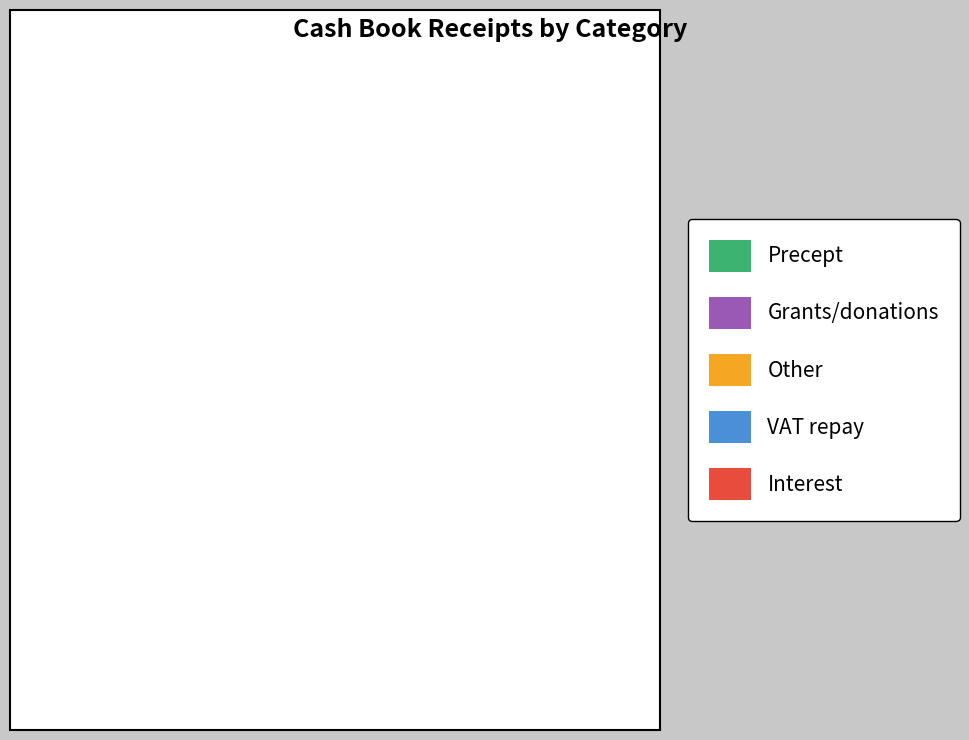

Approximately how many times larger is the value at Precept compared to Grants/donations?

4.6